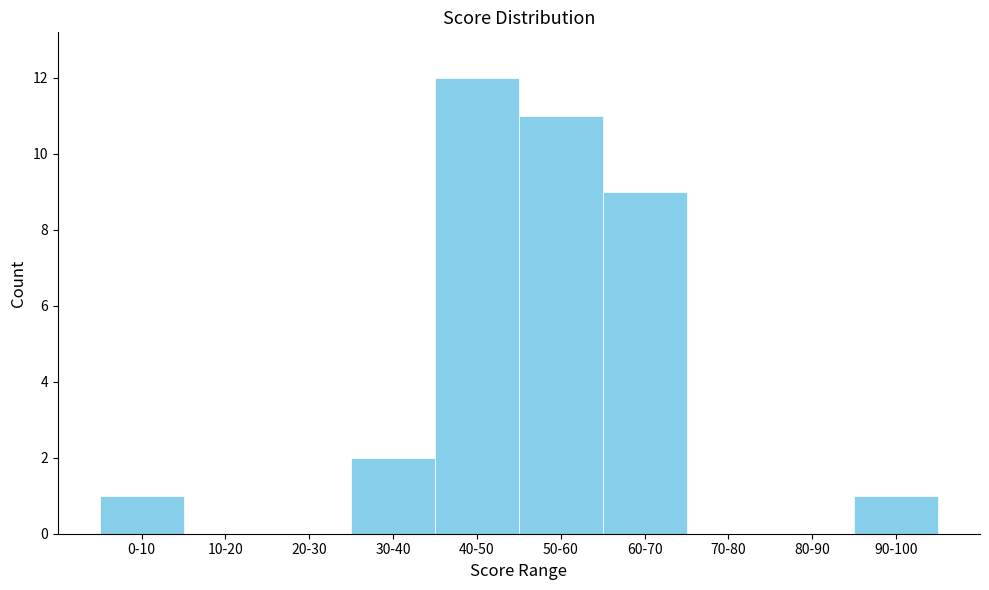

Reading left to right, transcribe all the data shown in this chart.

0-10=1	10-20=0	20-30=0	30-40=2	40-50=12	50-60=11	60-70=9	70-80=0	80-90=0	90-100=1